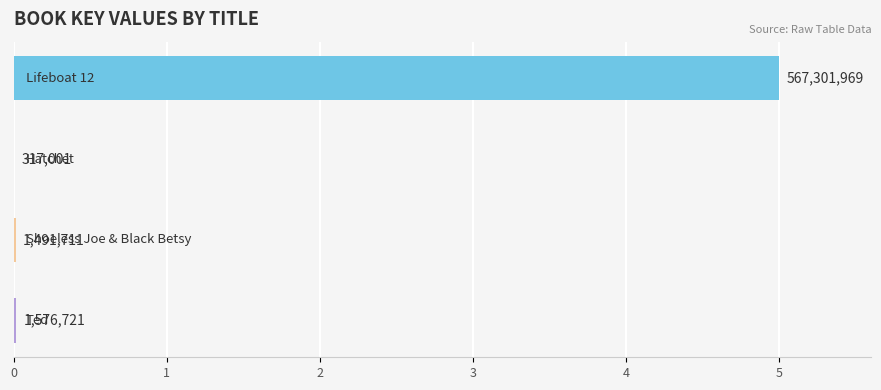

List the labels in order of value, smallest first.

1, 2, 3, 0